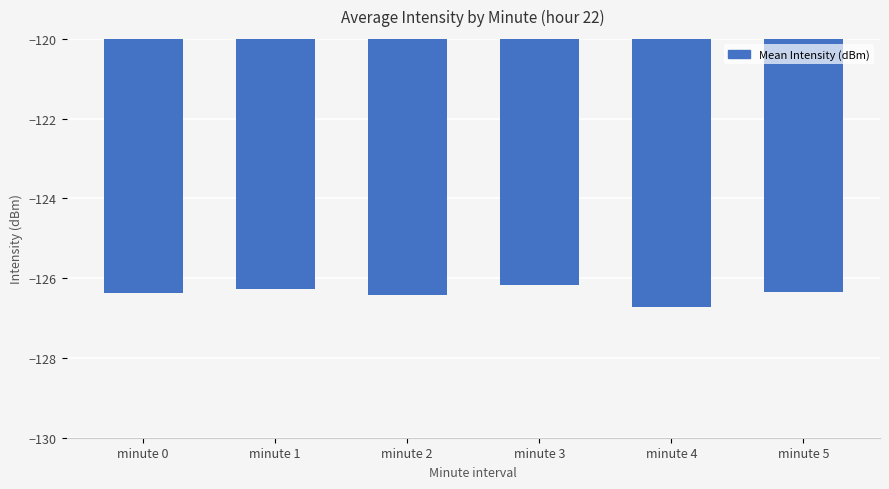

Is it true that the value at minute 1 is -126.3?

True